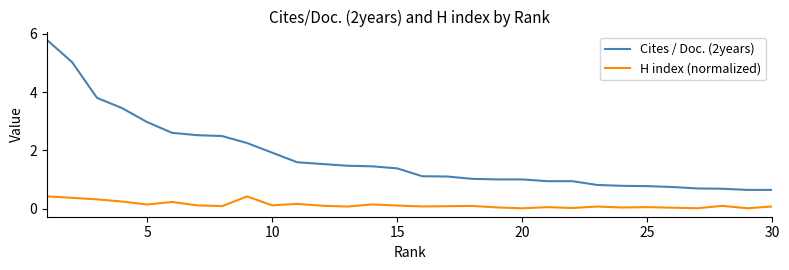

What are all the series names shown in the legend?

Cites / Doc. (2years), H index (normalized)